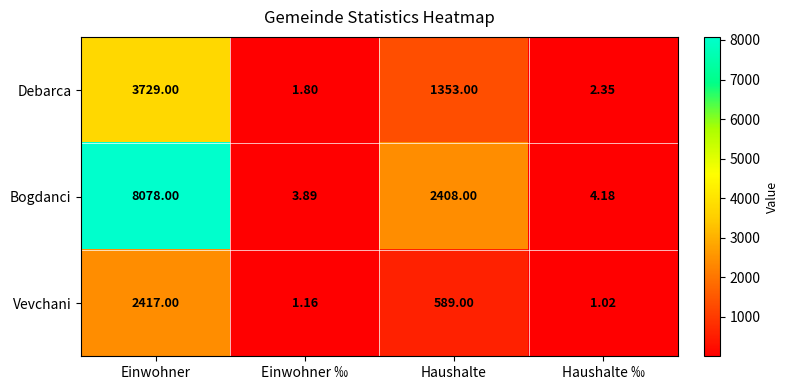

Rank the series by their maximum value, from highest to lowest.

Bogdanci, Debarca, Vevchani